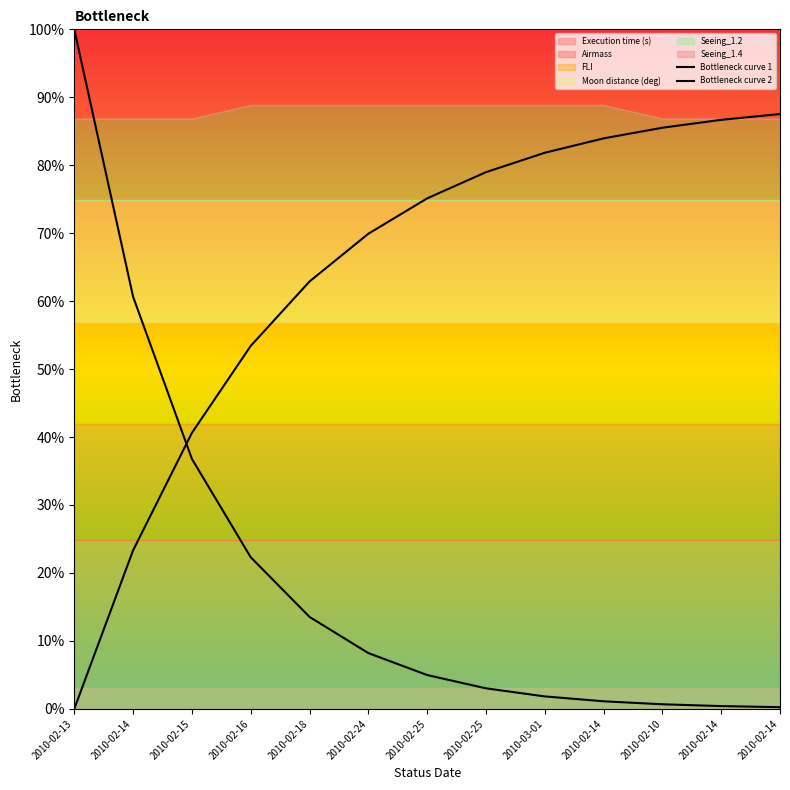

How many categories are shown in the chart?

13